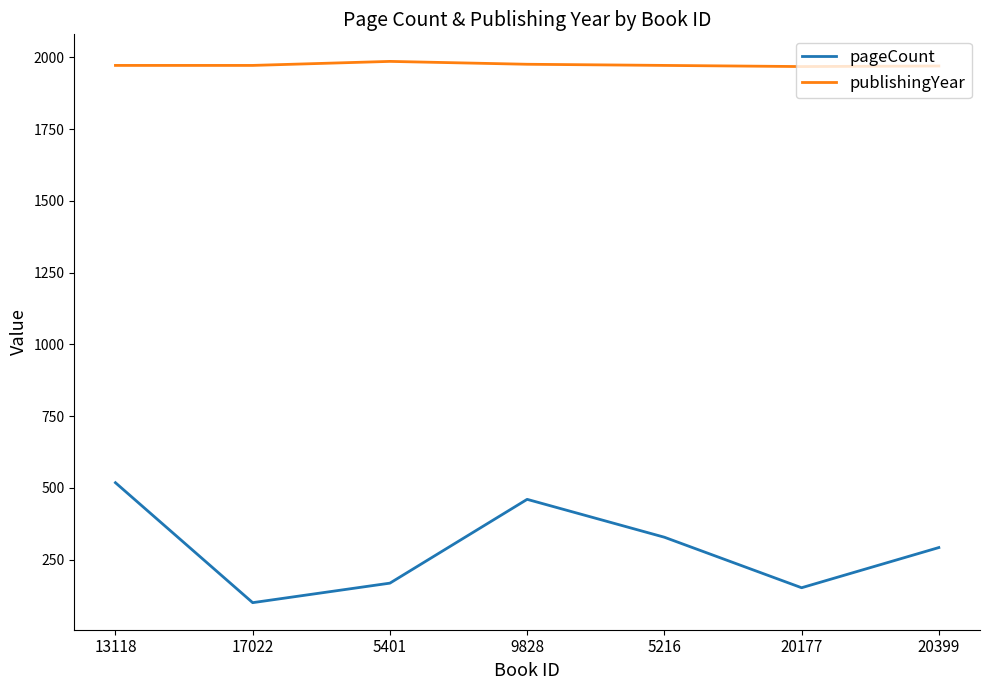

The publishingYear series shows 1972 at 17022. True or false?

True